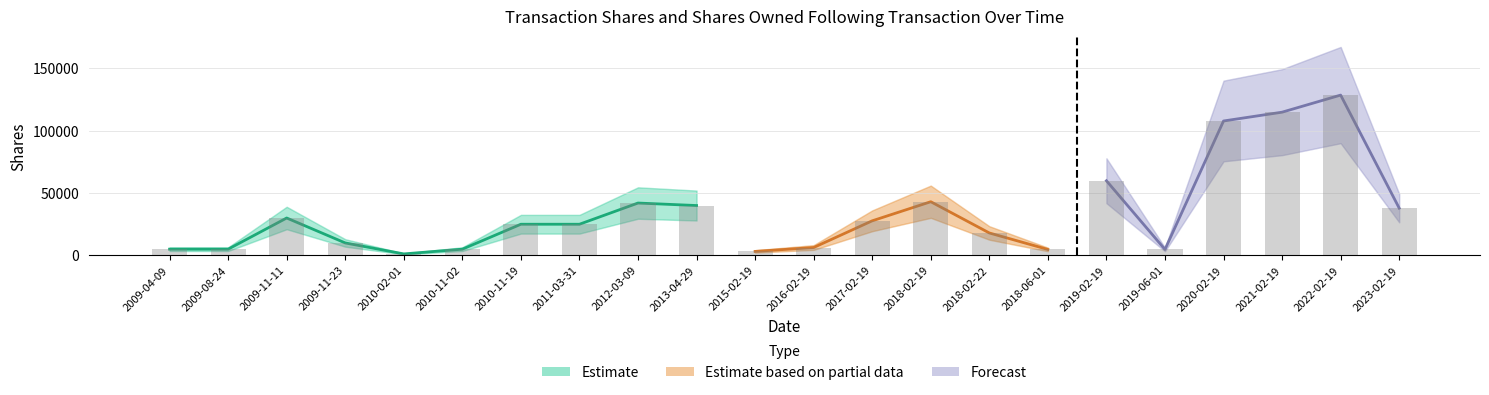

How many bars are there in total?

22